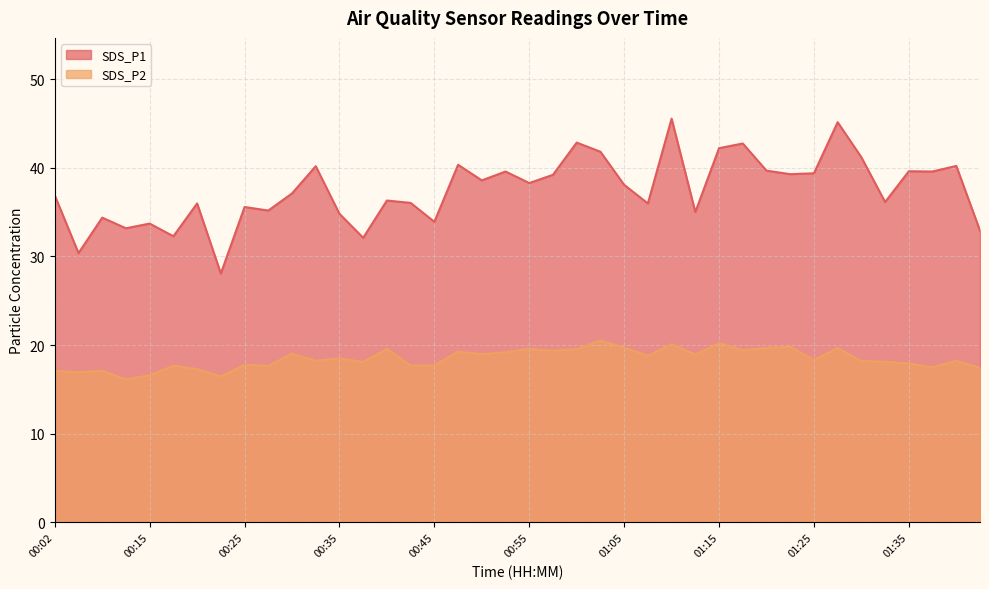

Is it true that SDS_P2 equals 19.5 at 01:00?

True